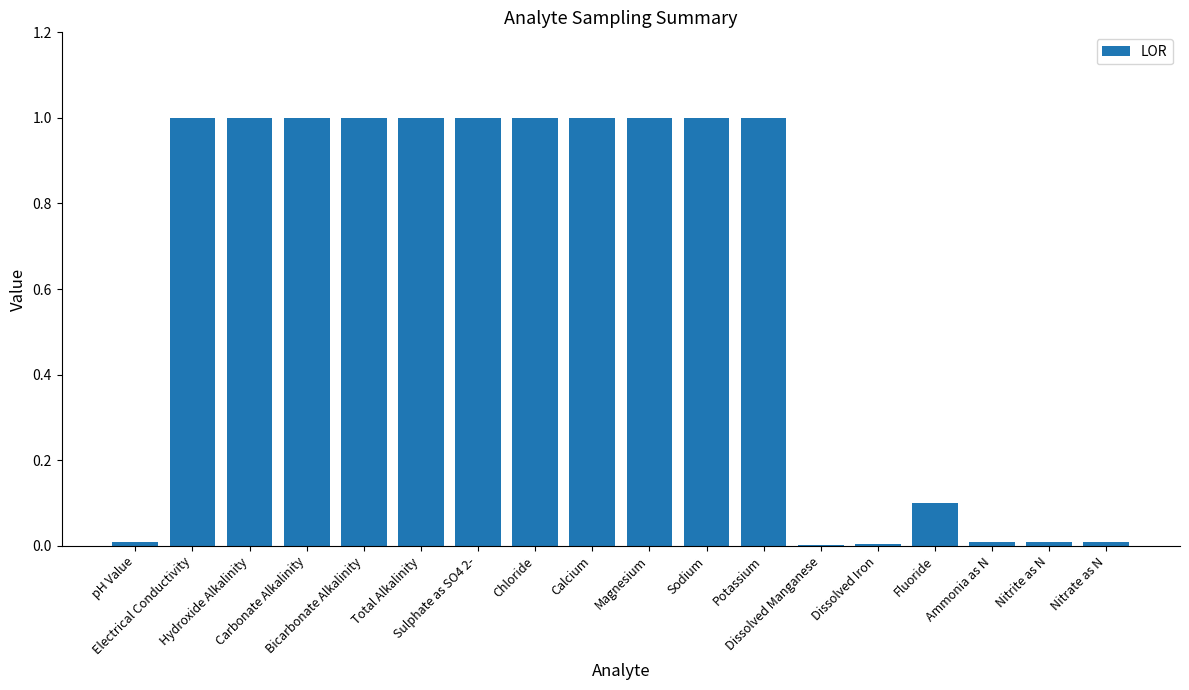

What is the sum of the values at Total Alkalinity and Potassium?

2.0